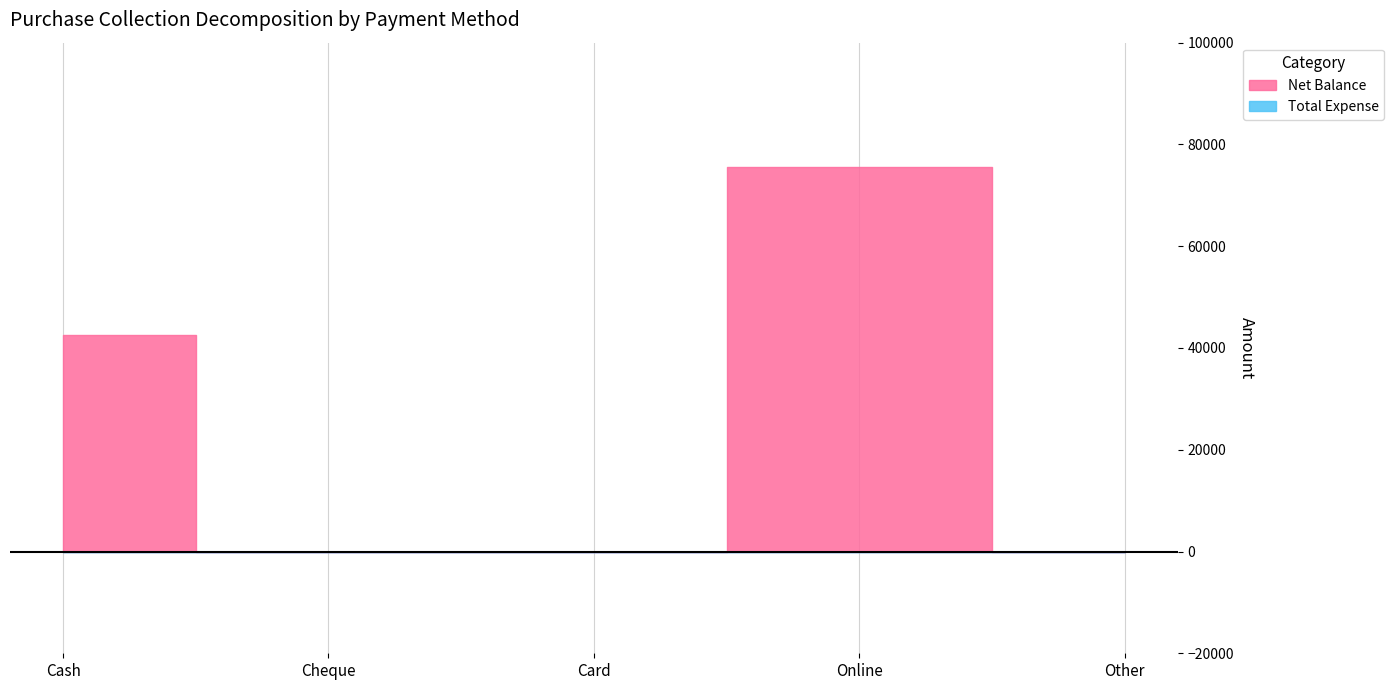

List the labels in order of Net Balance value, smallest first.

Cheque, Card, Other, Cash, Online